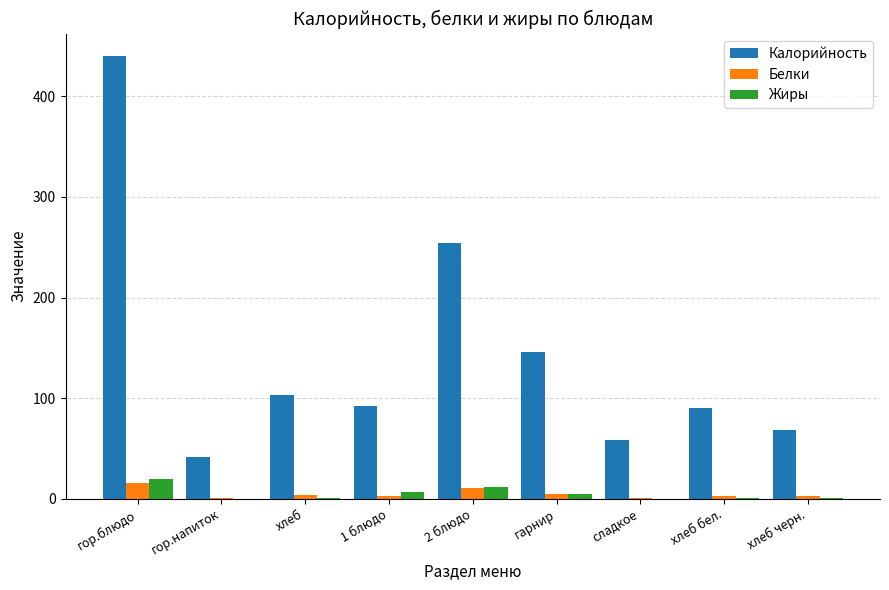

What is the highest value of the Калорийность series?

440.5